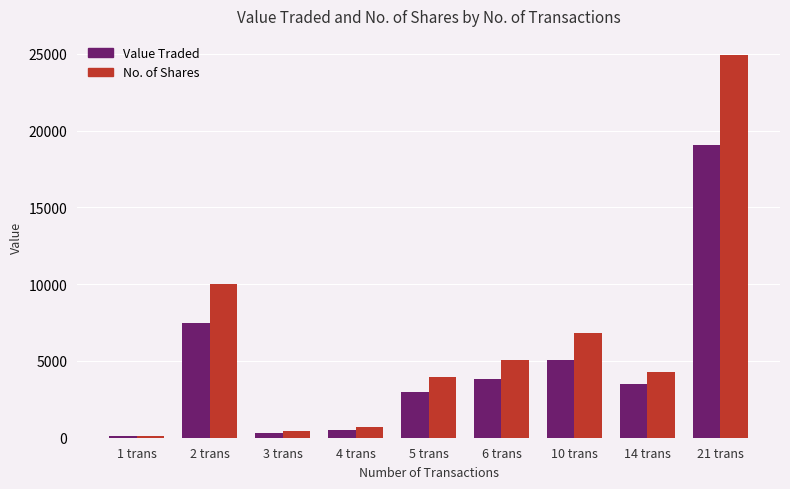

Where does the No. of Shares series first go above 4301?

2 trans